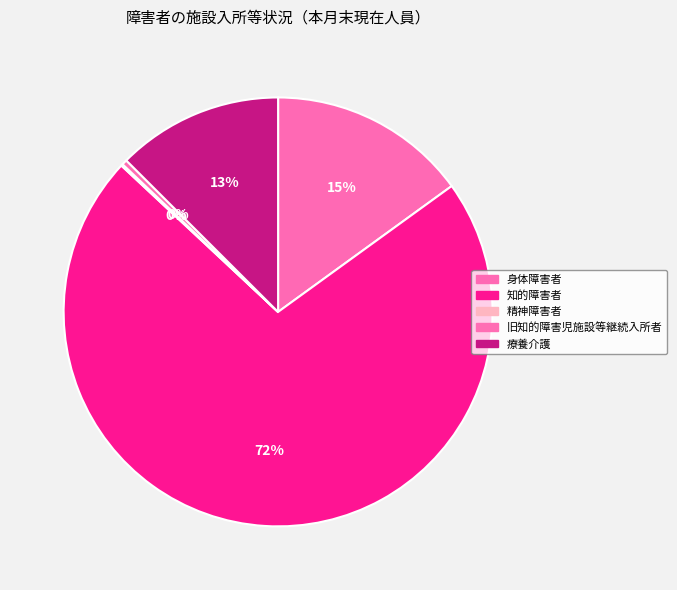

Rank the categories by value from lowest to highest.

精神障害者, 旧知的障害児施設等継続入所者, 療養介護, 身体障害者, 知的障害者